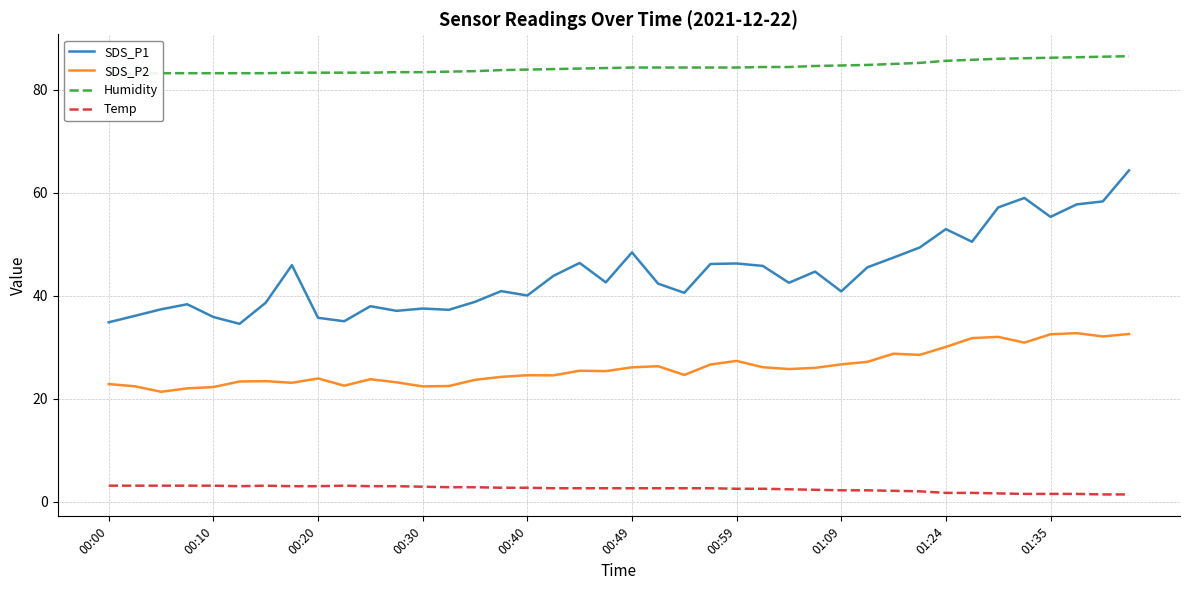

The value of SDS_P2 at 00:00 is 36.1. True or false?

False